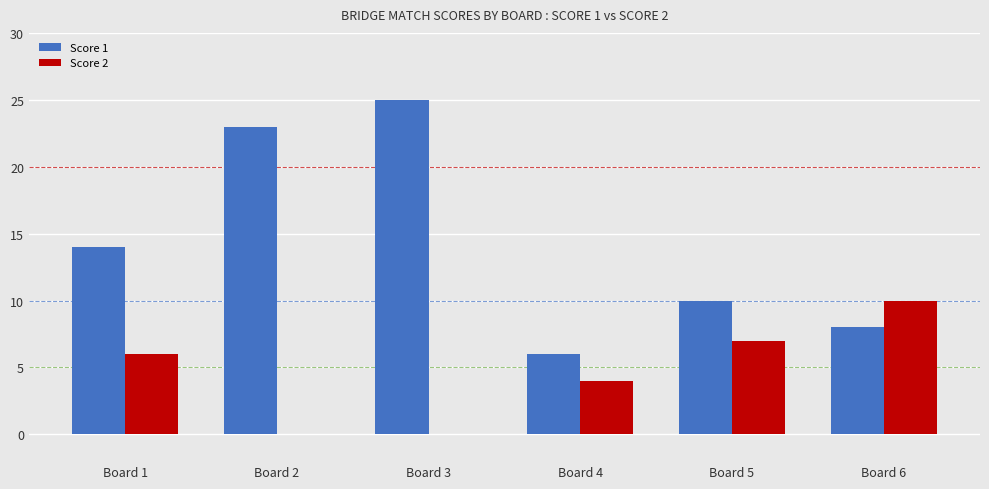

Is the value of Score 2 at Board 3 greater than the value of Score 1 at Board 1?

No